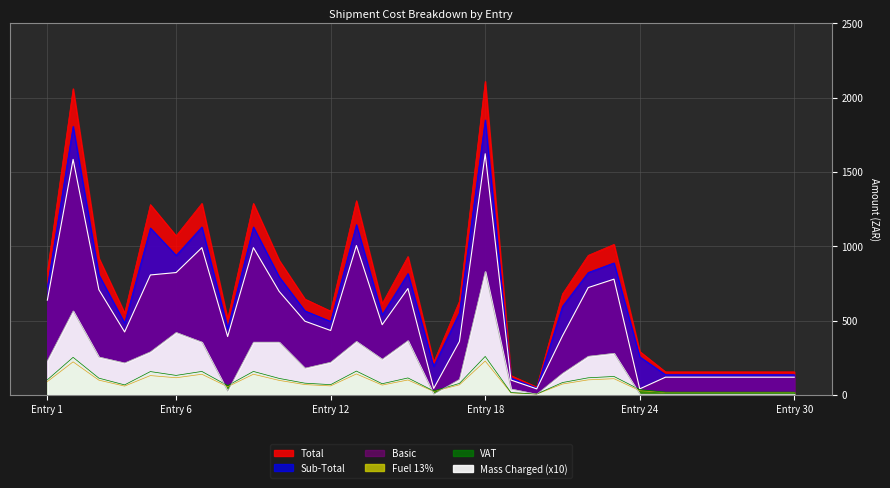

How many lines are shown in the chart?

6